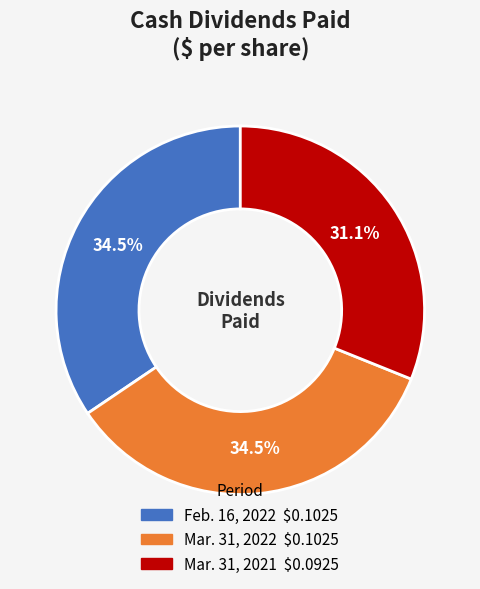

To the nearest percent, what is the average slice percentage?

33%